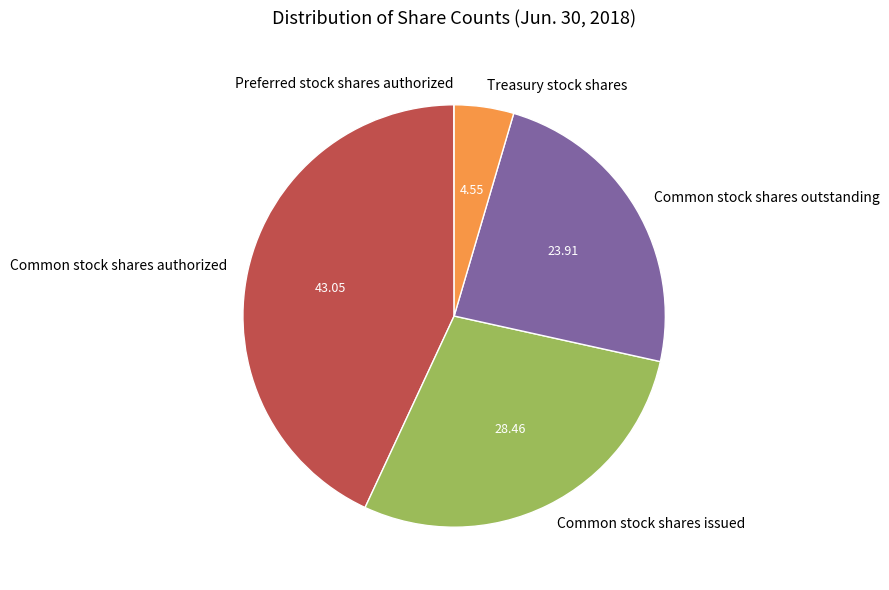

Between Treasury stock shares and Common stock shares issued, which is larger?

Common stock shares issued